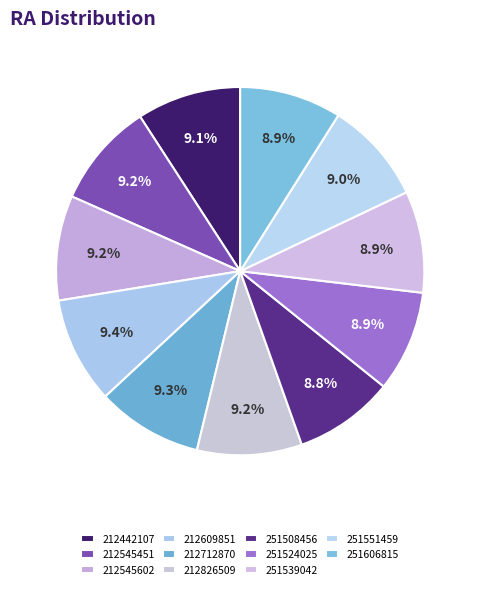

What percentage is the 212545602 slice, to the nearest percent?

9%